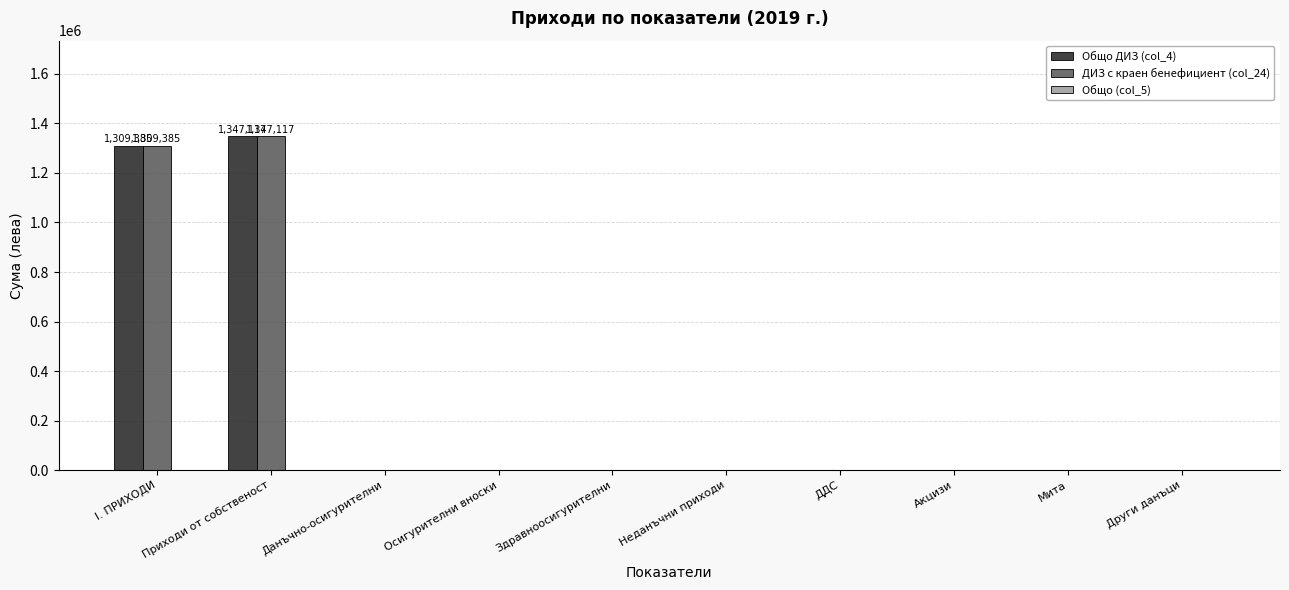

How many data points does each series have?

10